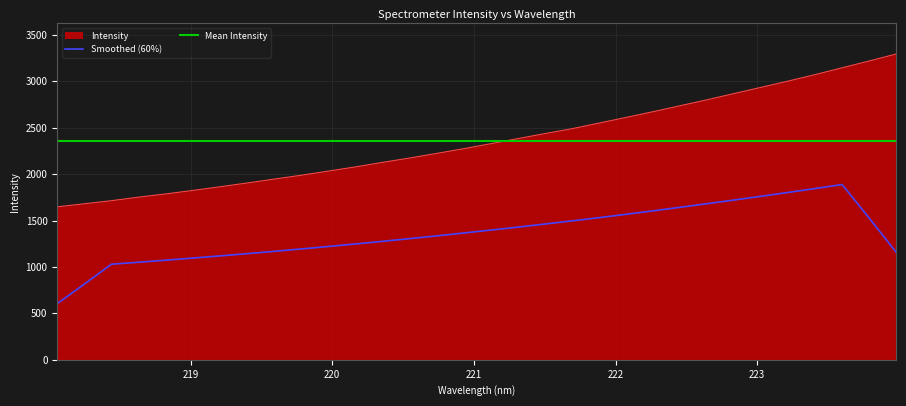

True or false: Smoothed (60%) and Mean Intensity cross at least once.

False